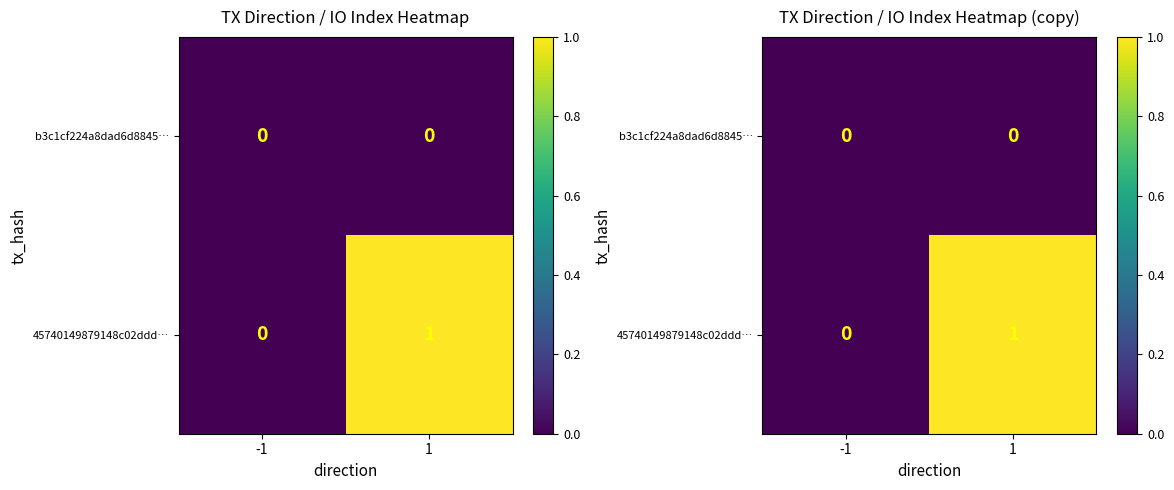

Between -1 and 1, which series saw the biggest shift?

45740149879148c02ddd…